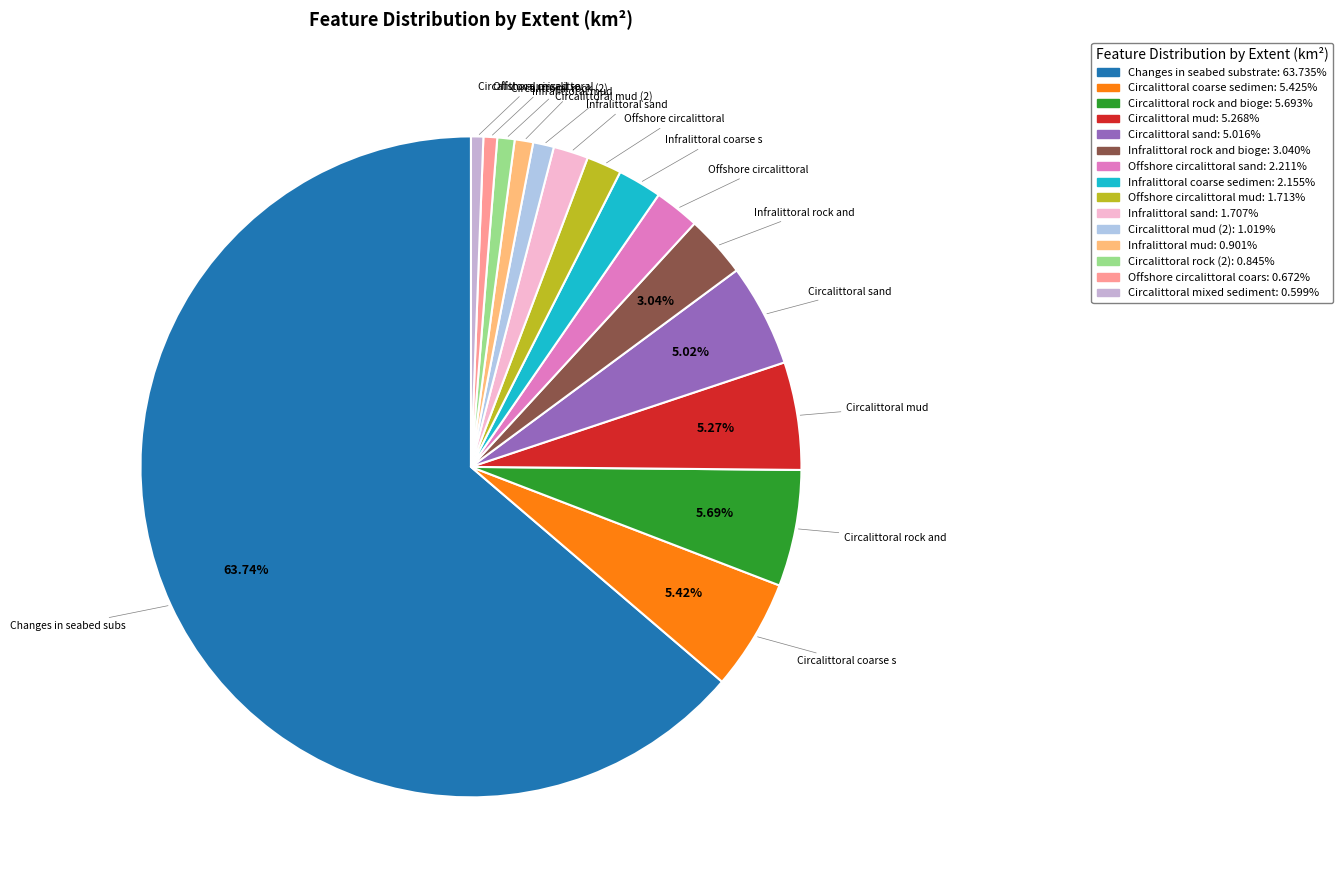

How many slices are in this pie chart?

15